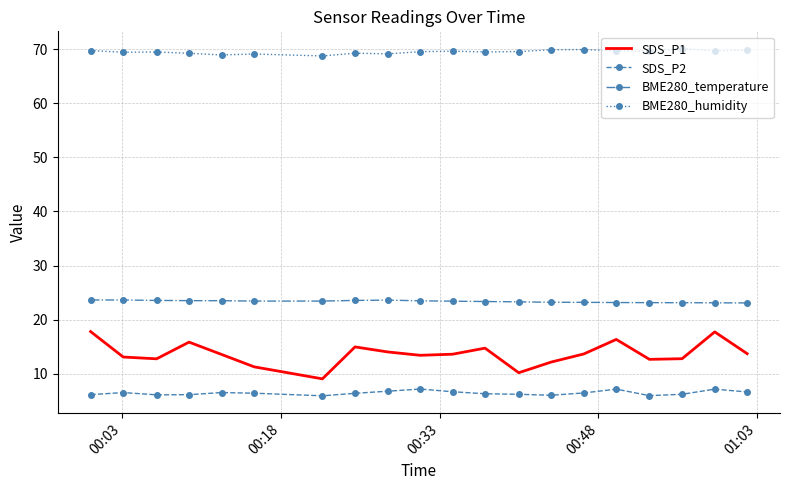

True or false: SDS_P2 and BME280_temperature cross at least once.

False